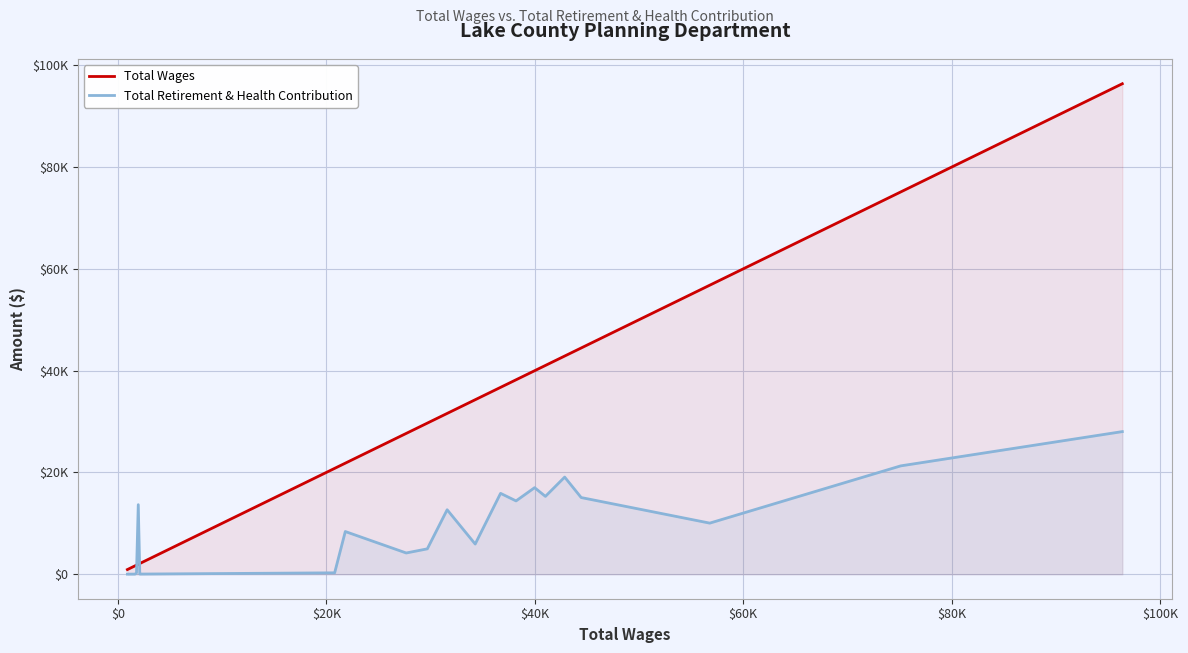

List the series in order of their peak value, highest first.

Total Wages, Total Retirement & Health Contribution